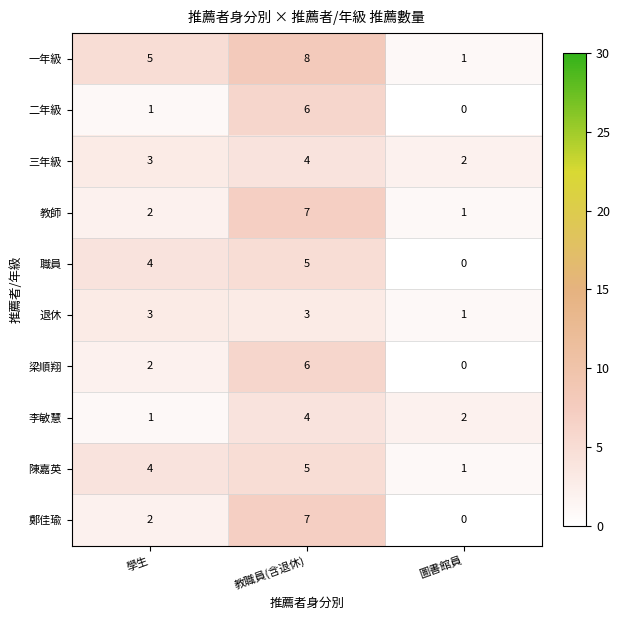

Count the number of data series in this chart.

10